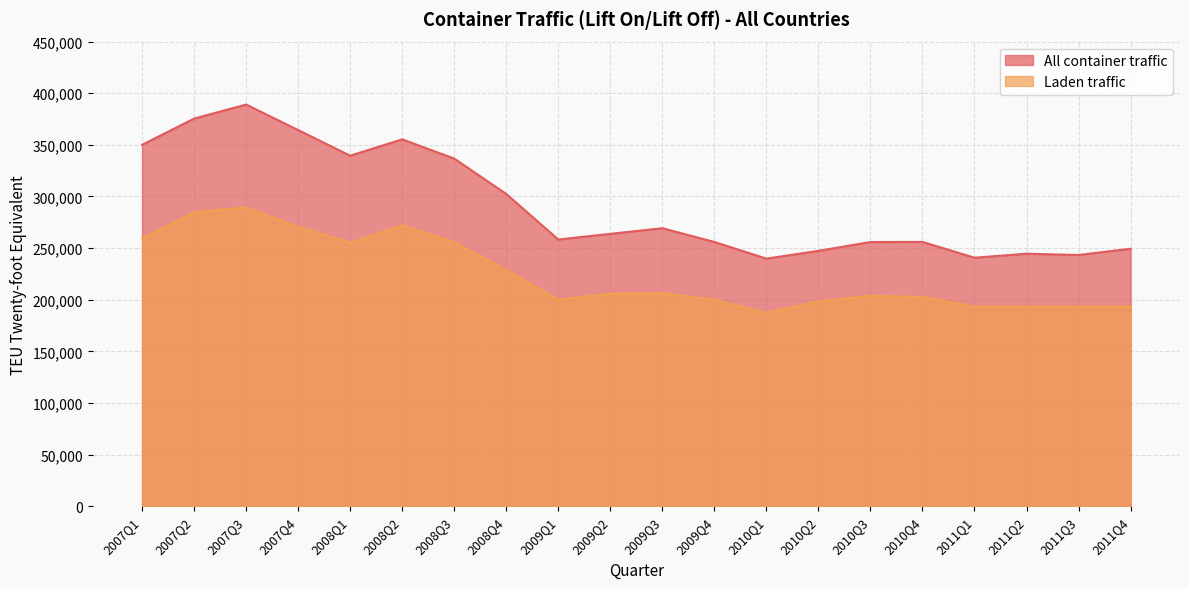

What is the label of the 11th point from the left?

2009Q3